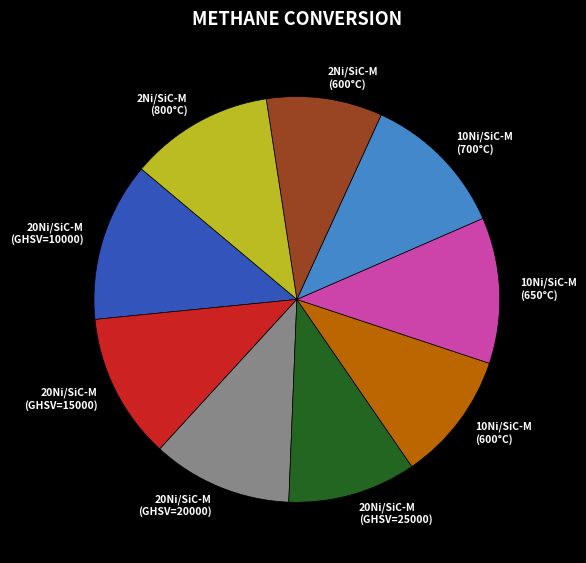

How many slices are in this pie chart?

9